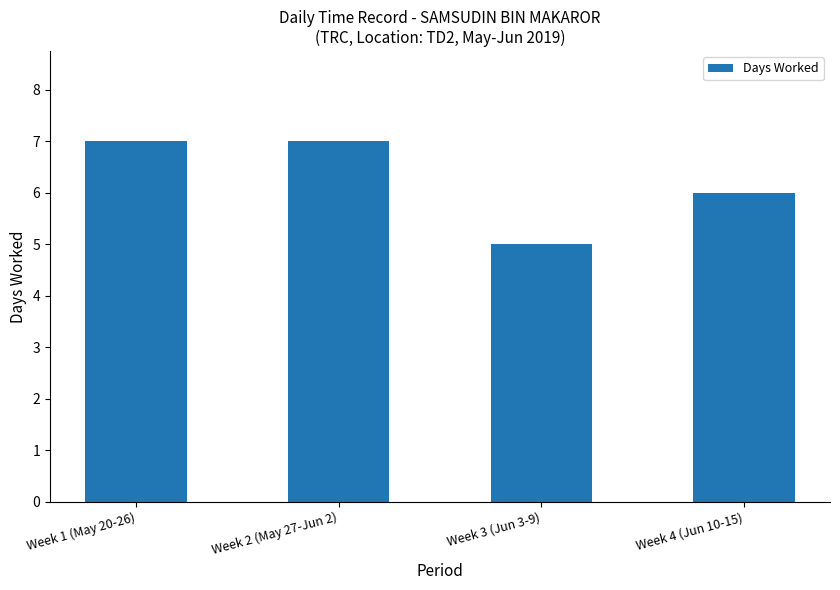

Reading left to right, list all the values displayed in this chart.

Week 1 (May 20-26)=7	Week 2 (May 27-Jun 2)=7	Week 3 (Jun 3-9)=5	Week 4 (Jun 10-15)=6